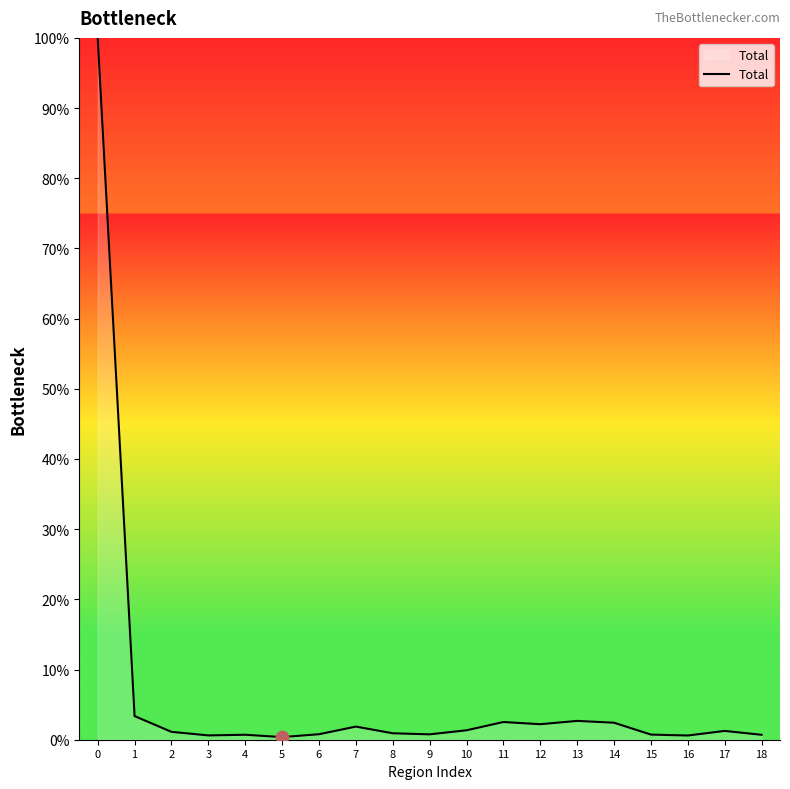

Which has a higher value, 2 or 13?

13